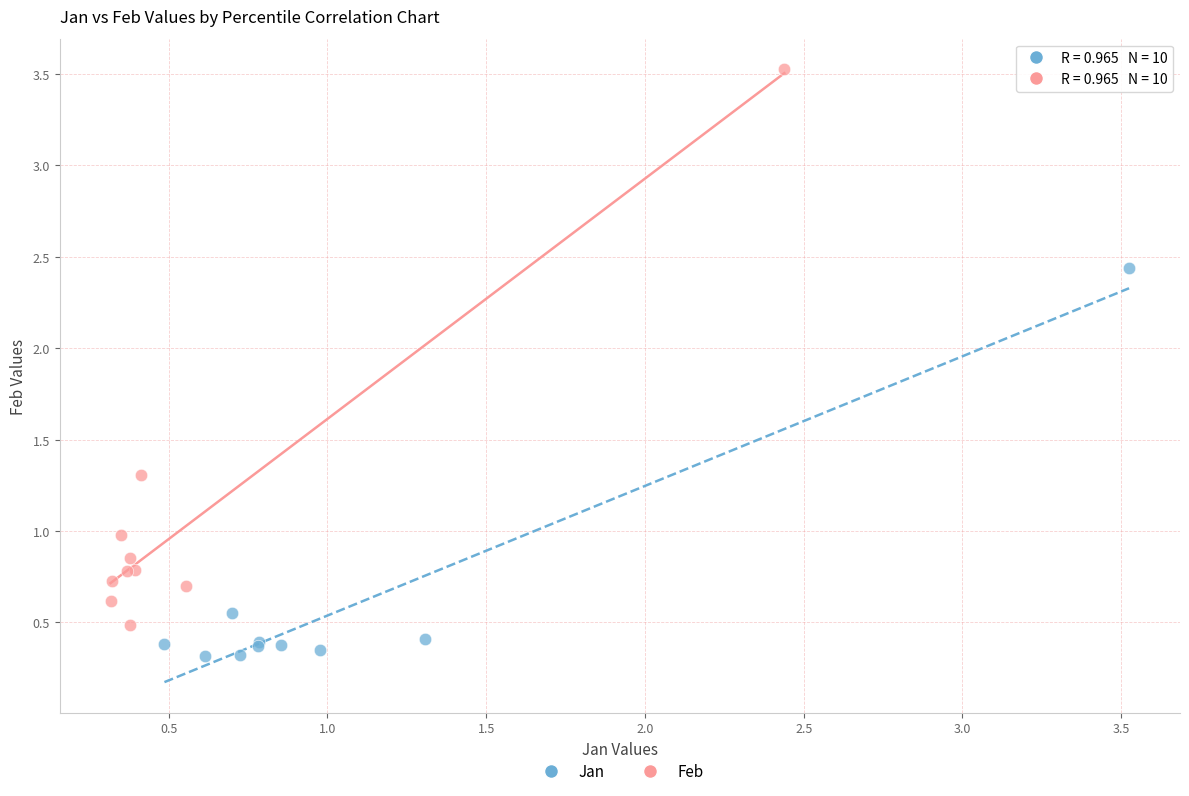

What are all the series names shown in the legend?

Jan, Feb